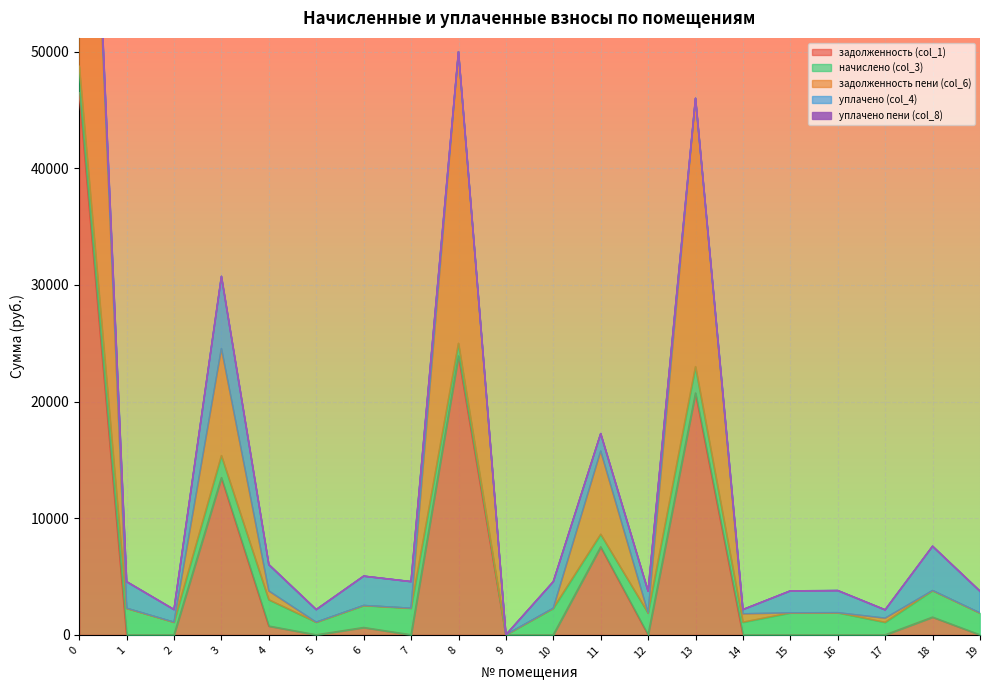

How many data points does each series have?

20